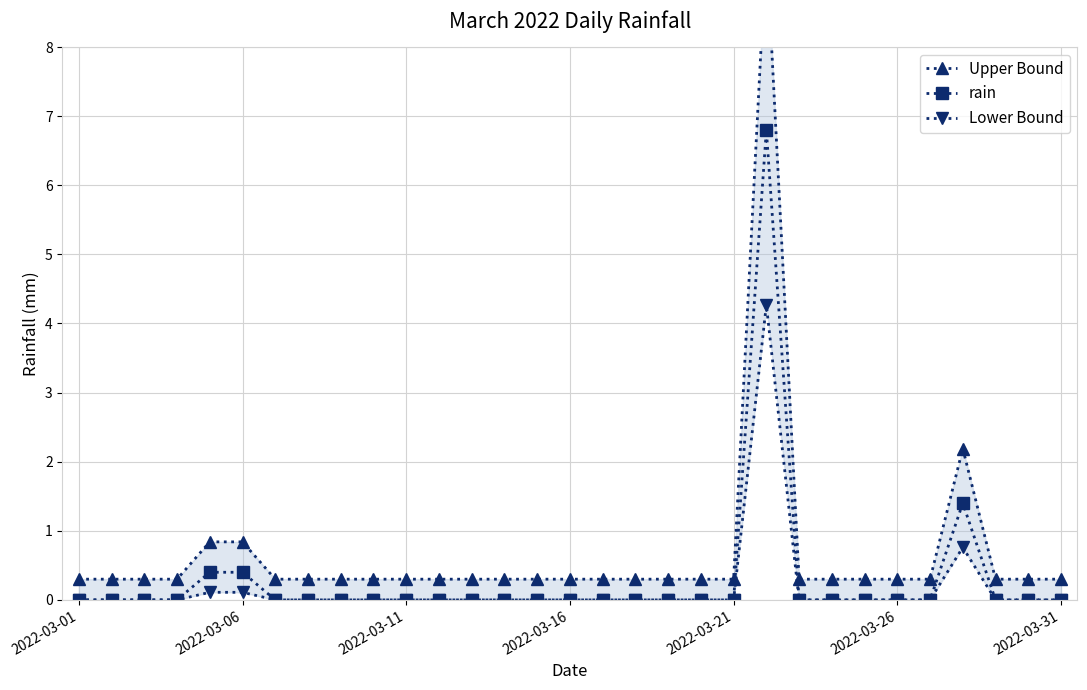

At how many categories does at least one series exceed 4?

1